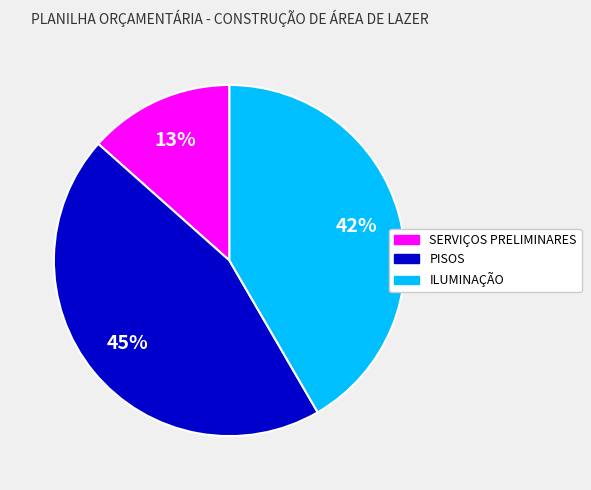

Between PISOS and ILUMINAÇÃO, which is larger?

PISOS